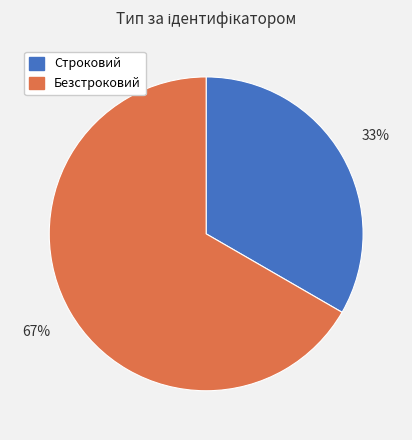

Is it true that Строковий is 33% of the pie?

True